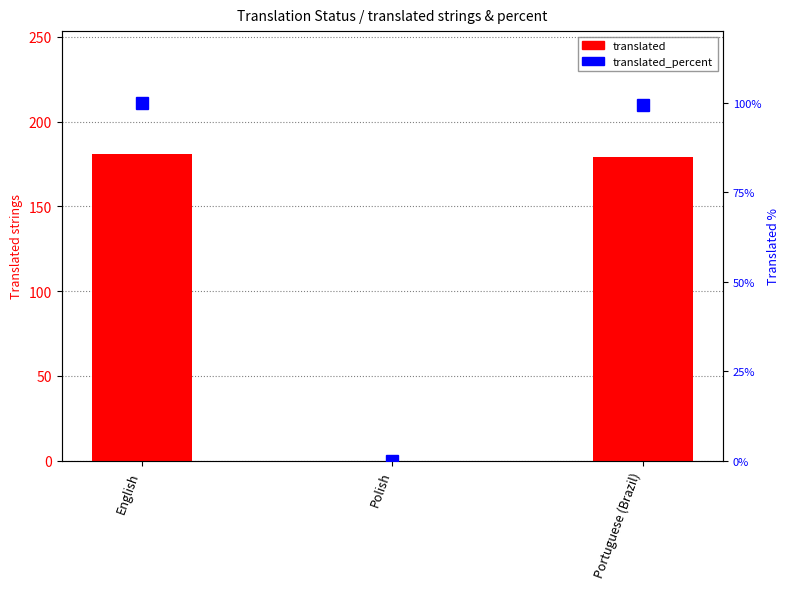

At which category does the chart reach its peak across all series?

English